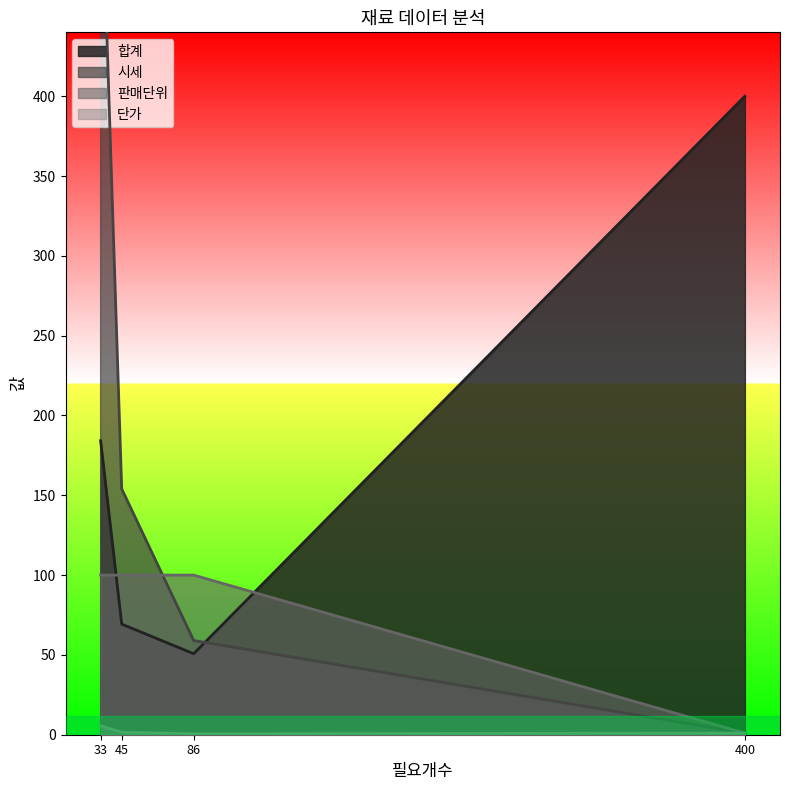

Does the chart display data point markers on the line(s)?

No